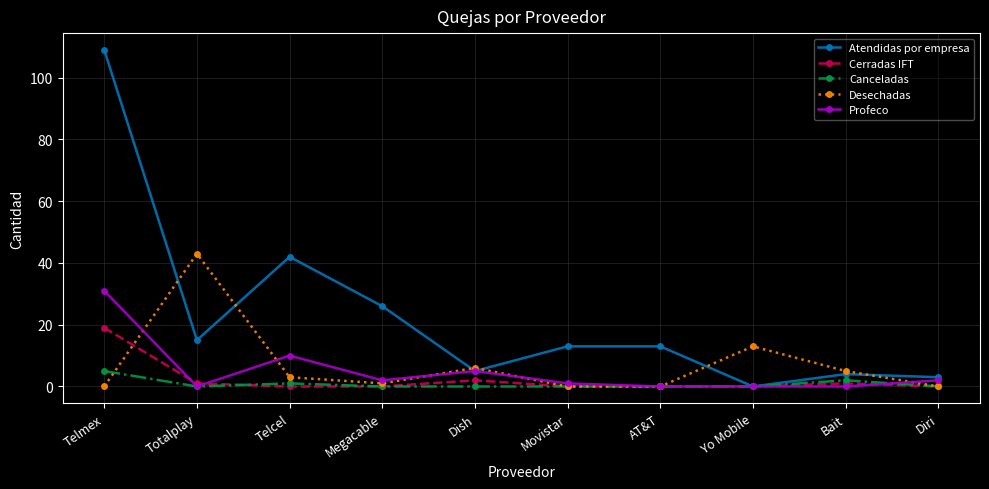

Is this an area chart (filled region under the line)?

No